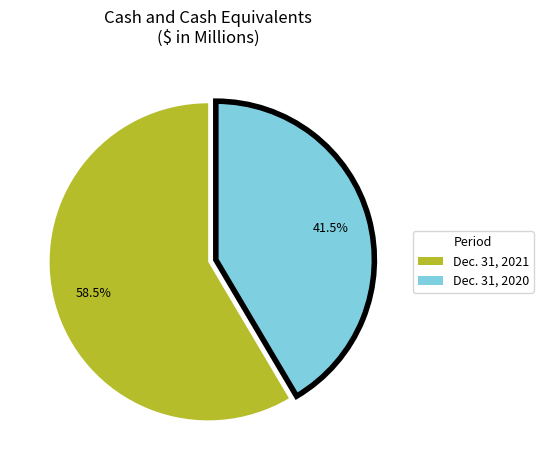

How many segments does this pie chart have?

2